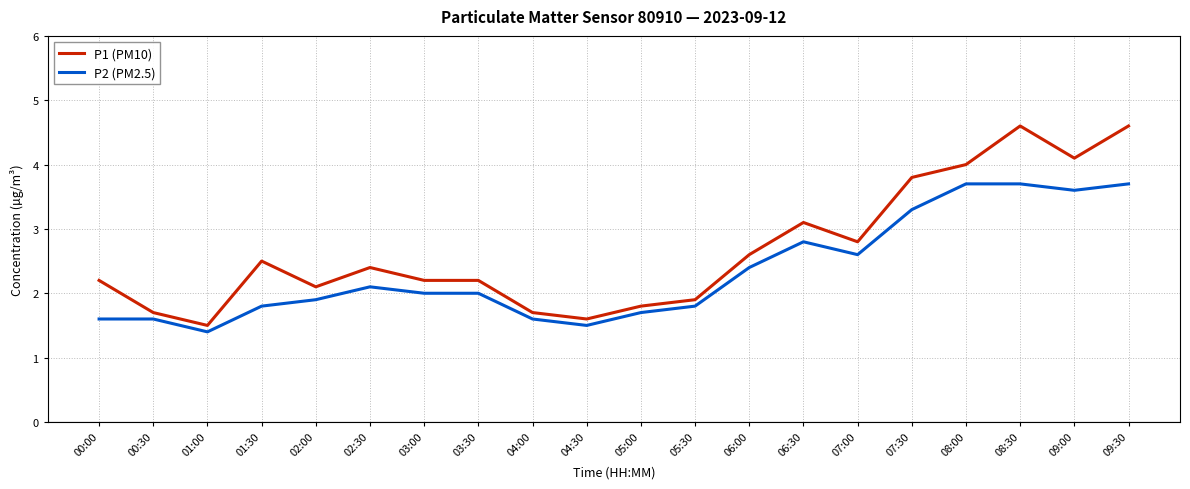

What is the minimum value for P2 (PM2.5)?

1.4